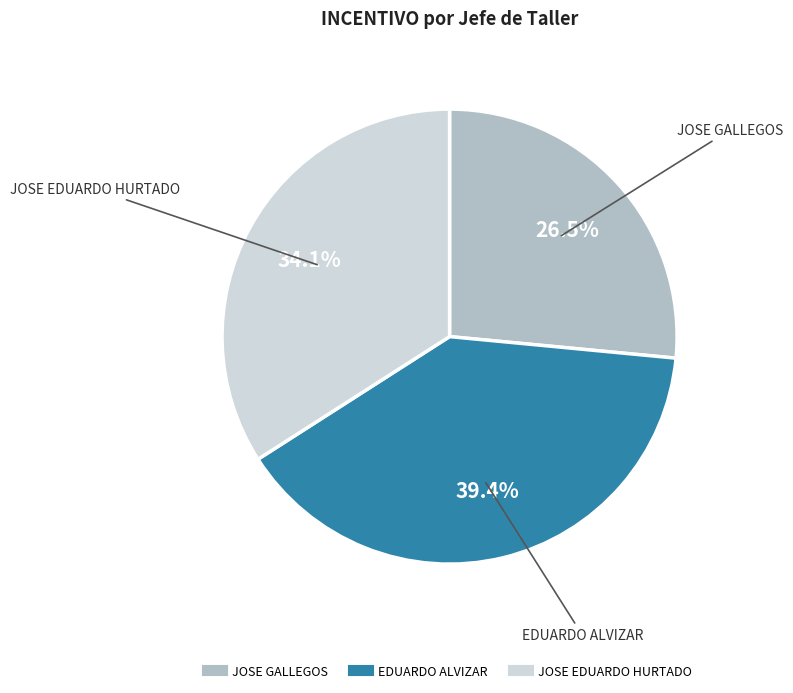

Which category has the biggest portion of the pie?

EDUARDO ALVIZAR